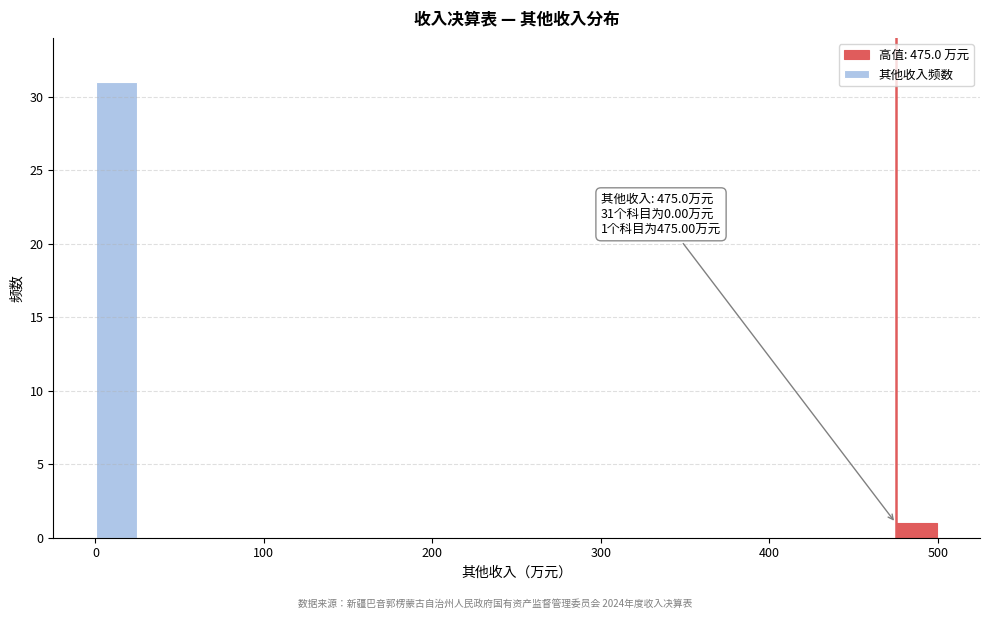

Read against the x-axis, roughly where is the centre of the tallest bar?

10